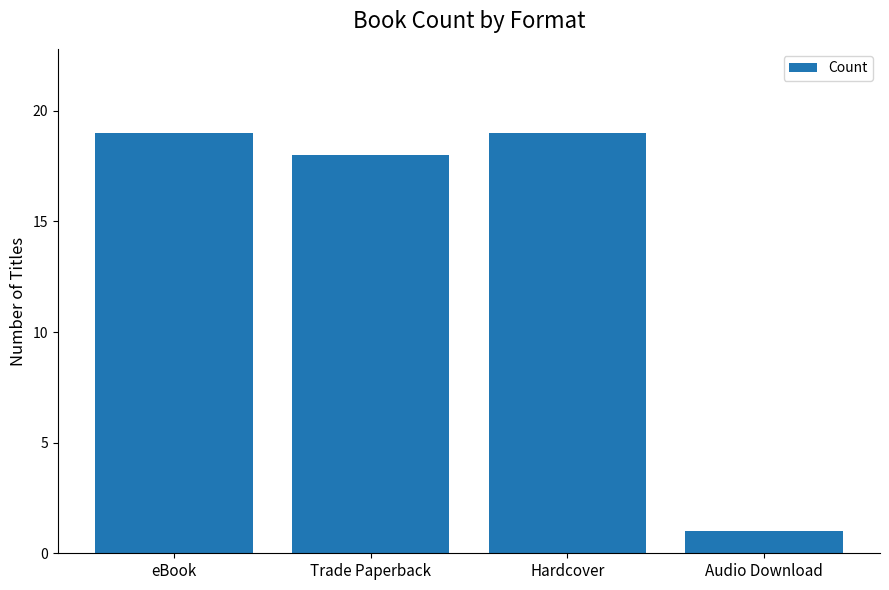

Is it true that the value at Audio Download is 1?

True